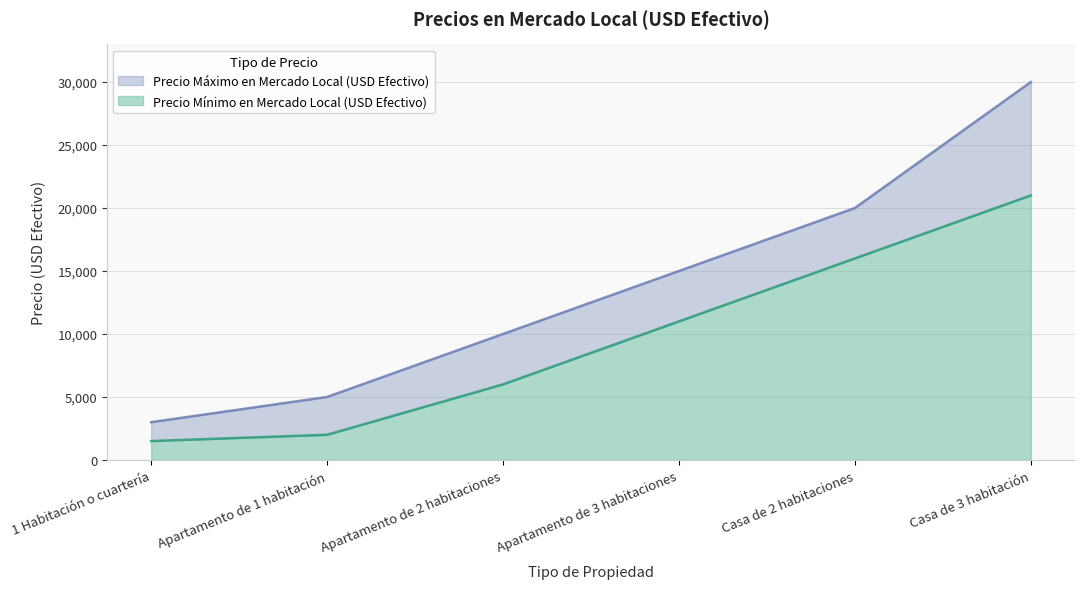

Which category has the lowest value across all series?

1 Habitación o cuartería